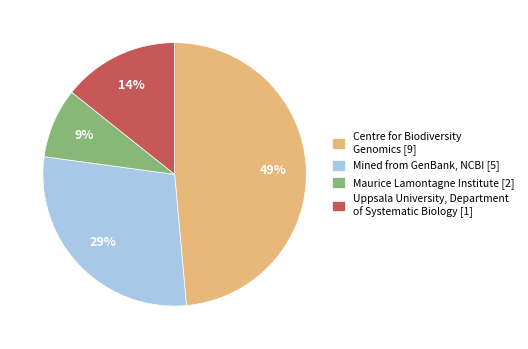

What is the ratio of the value at Uppsala University, Department of Systematic Biology [1] to the value at Mined from GenBank, NCBI [5]?

0.5